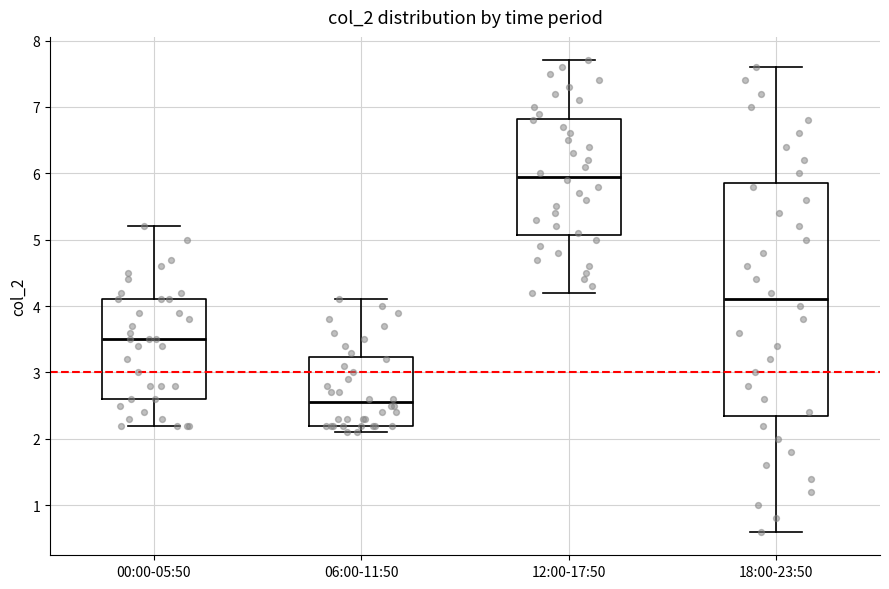

Reading left to right, read every box against the y-axis: the position of its median line, the range the box covers, and the ends of its whiskers. The values are not printed on the chart, so give them approximately, as read against the axis.

00:00-05:50: median 3.5, box 2.6 to 4.1, whiskers 2.2 to 5.2
06:00-11:50: median 2.6, box 2.2 to 3.2, whiskers 2.1 to 4.1
12:00-17:50: median 6.0, box 5.1 to 6.8, whiskers 4.2 to 7.7
18:00-23:50: median 4.1, box 2.4 to 5.9, whiskers 0.6 to 7.6